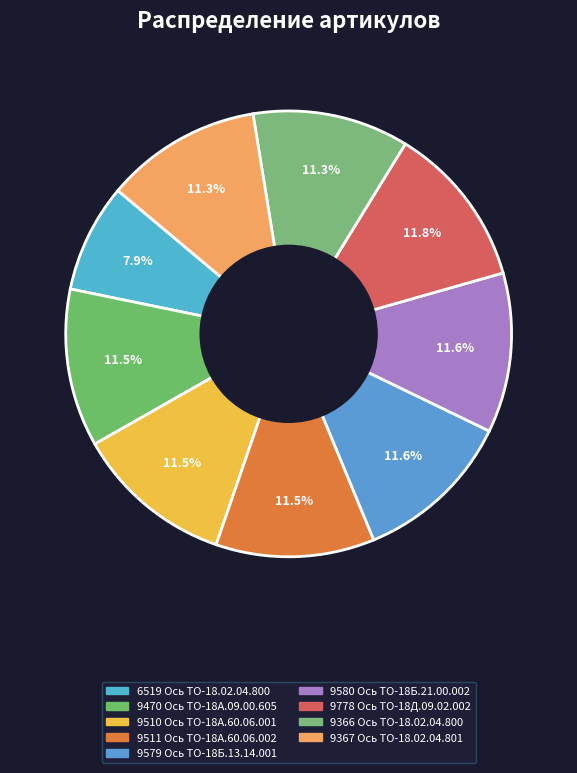

Is there any slice that represents more than half of the pie?

No